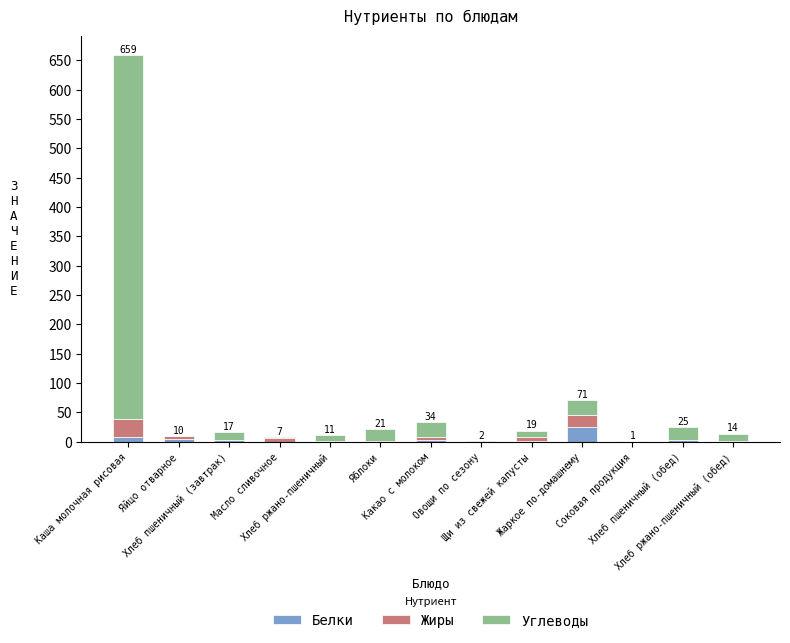

What is the sum of all Белки values?

55.4